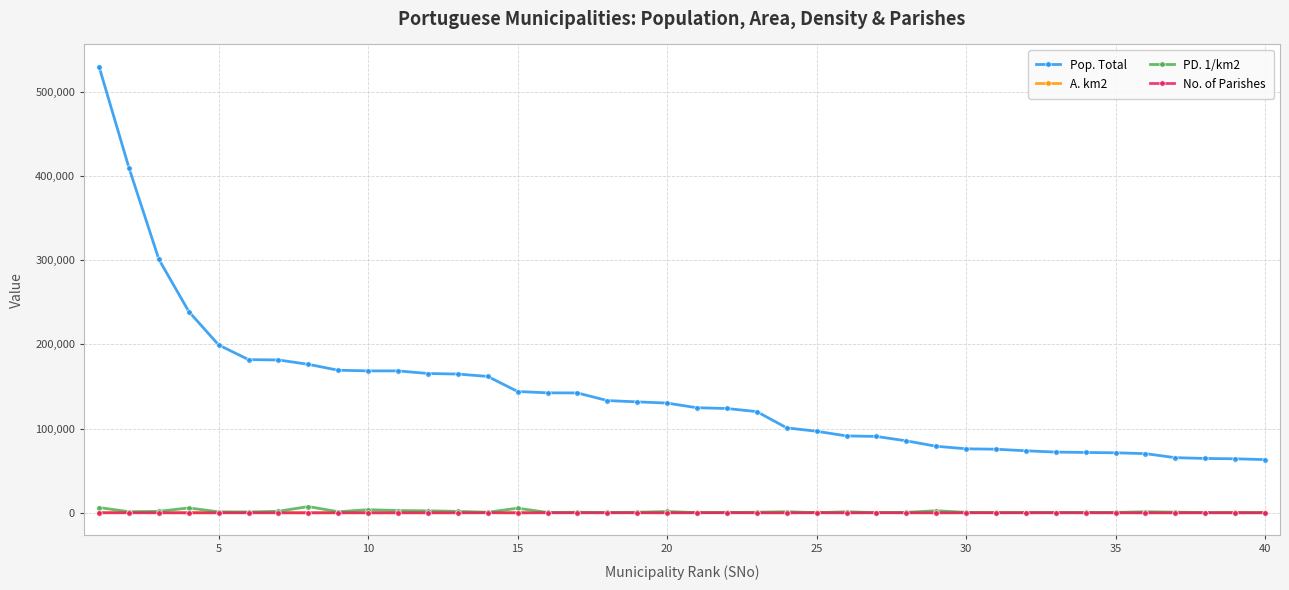

True or false: Pop. Total and A. km2 cross at least once.

False